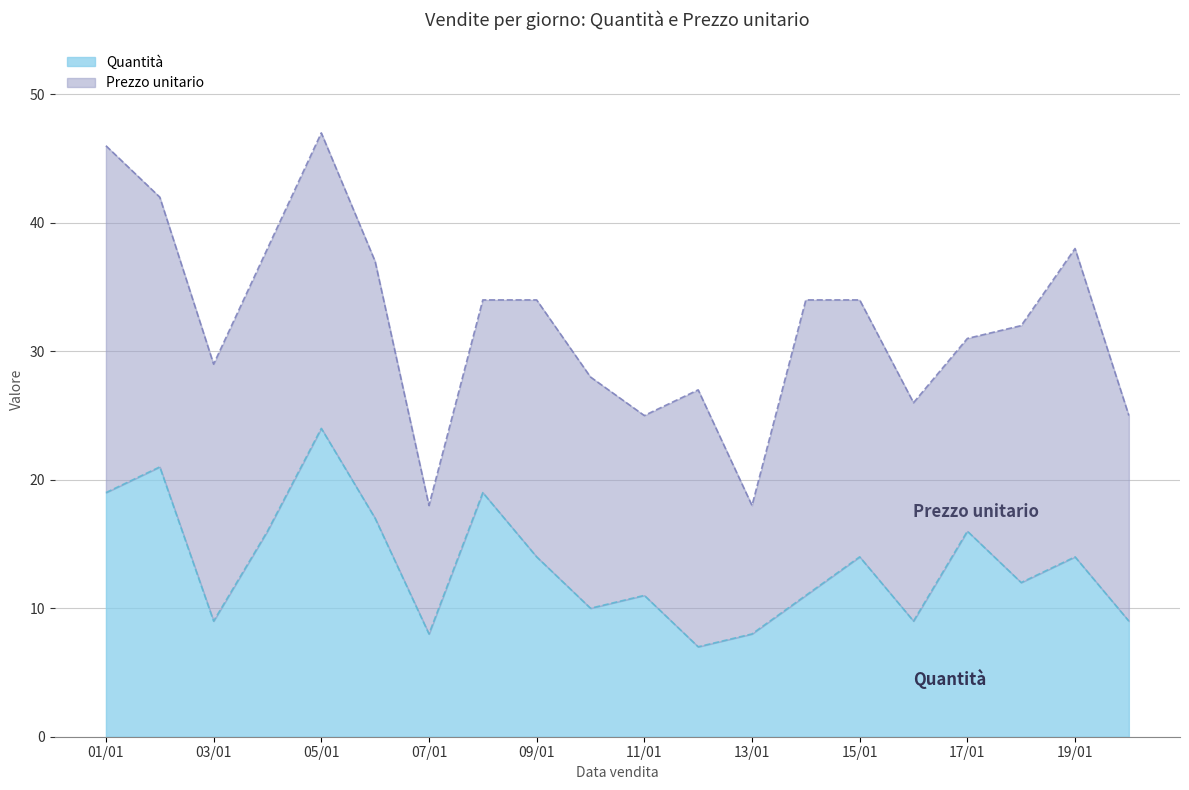

What is the difference between the maximum and minimum values?

17